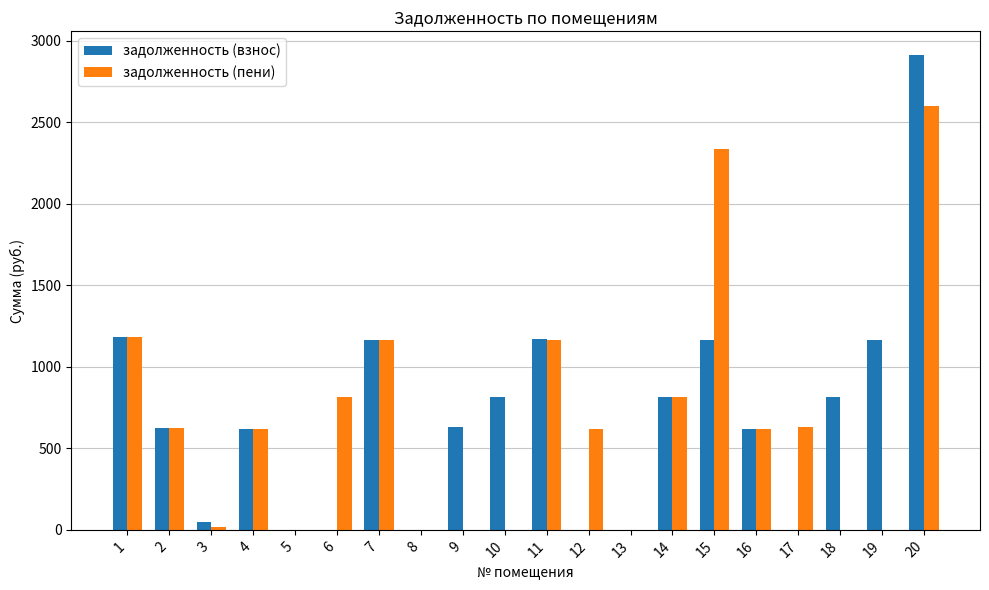

How many groups of bars are there?

20